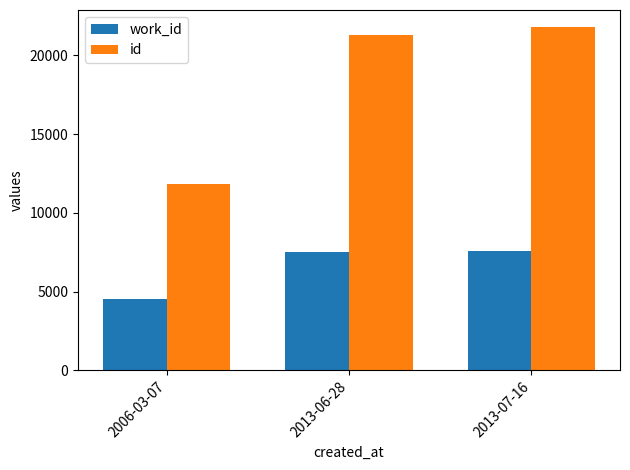

What is the difference between the maximum and minimum values in the id series?

9960